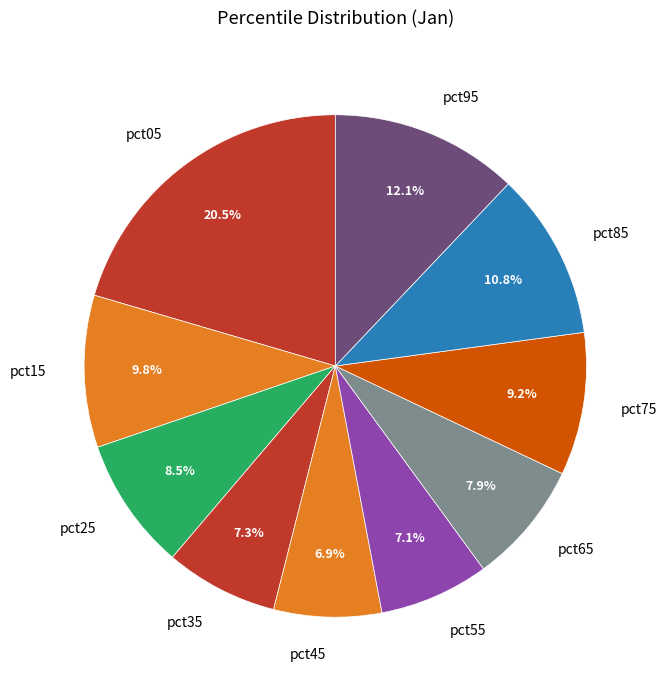

What is the largest slice in the pie chart?

pct05